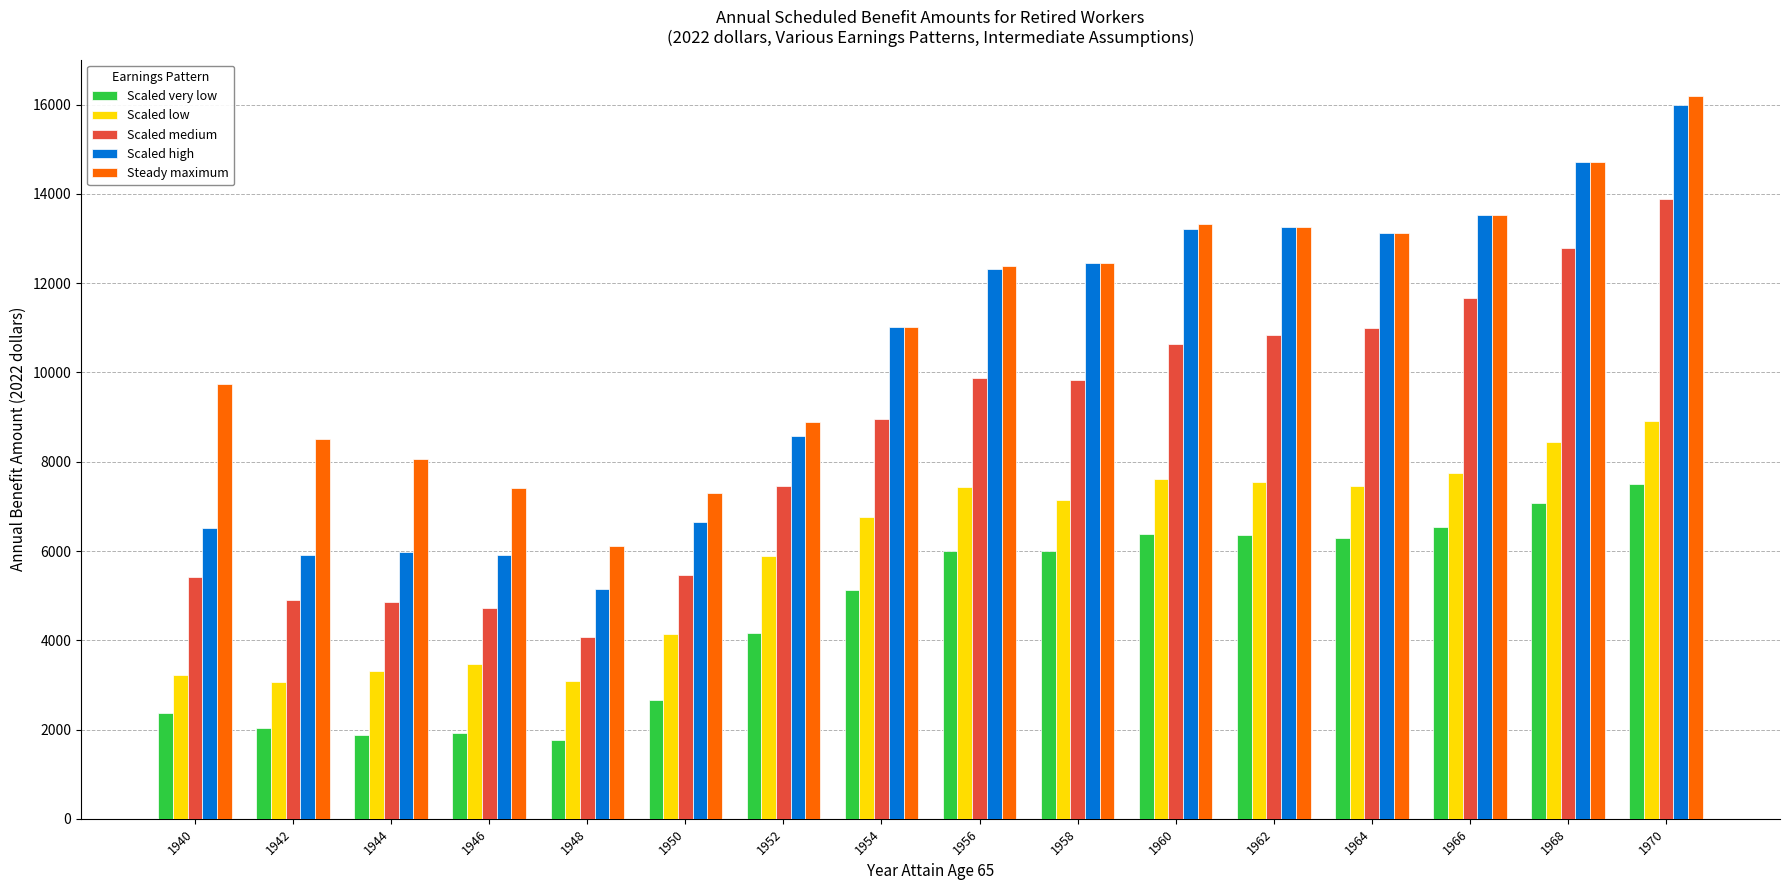

What is the difference between the maximum and second lowest values in the Scaled medium series?

9178